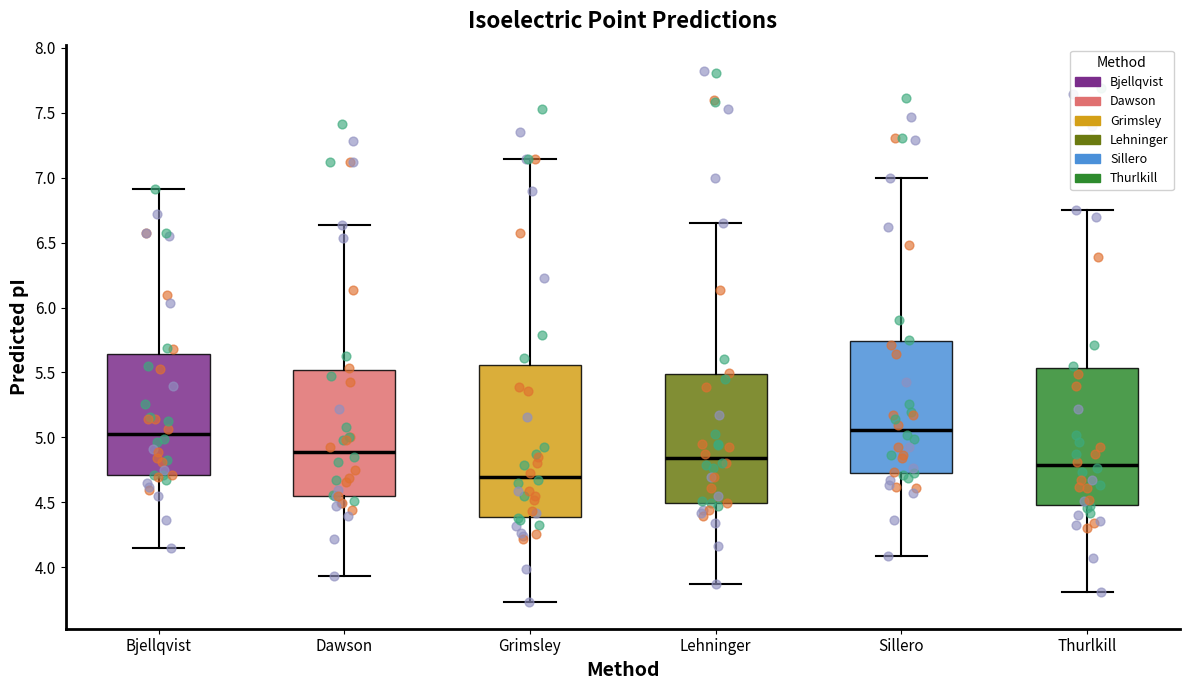

Reading left to right, read every box against the y-axis: the position of its median line, the range the box covers, and the ends of its whiskers. The values are not printed on the chart, so give them approximately, as read against the axis.

Bjellqvist: median 5.05, box 4.70 to 5.65, whiskers 4.15 to 6.90
Dawson: median 4.90, box 4.55 to 5.50, whiskers 3.95 to 6.65
Grimsley: median 4.70, box 4.40 to 5.55, whiskers 3.75 to 7.15
Lehninger: median 4.85, box 4.50 to 5.50, whiskers 3.85 to 6.65
Sillero: median 5.05, box 4.75 to 5.75, whiskers 4.10 to 7.00
Thurlkill: median 4.80, box 4.50 to 5.55, whiskers 3.80 to 6.75